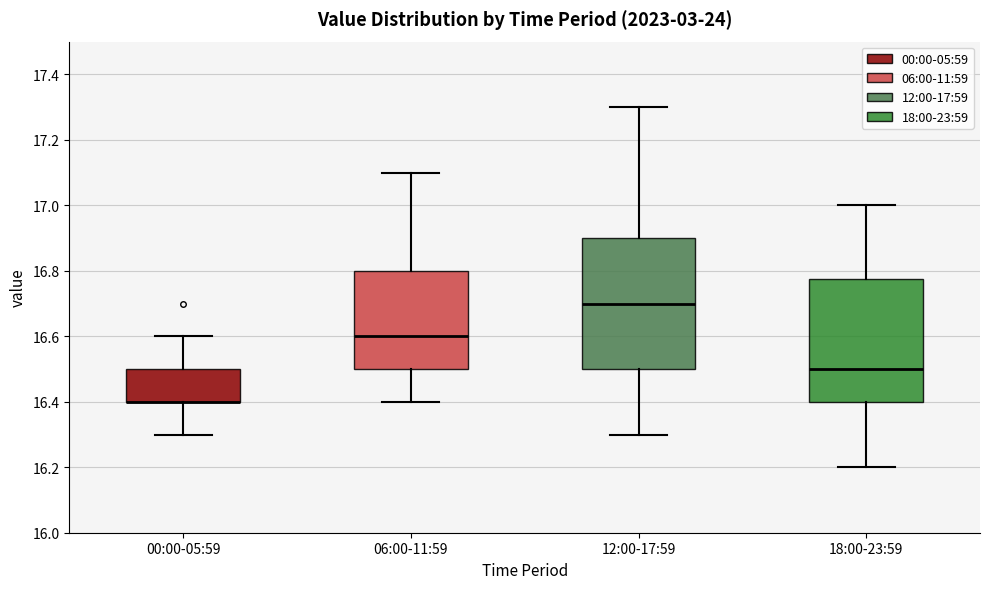

Which box is the tallest, from its lower edge to its upper edge?

12:00-17:59